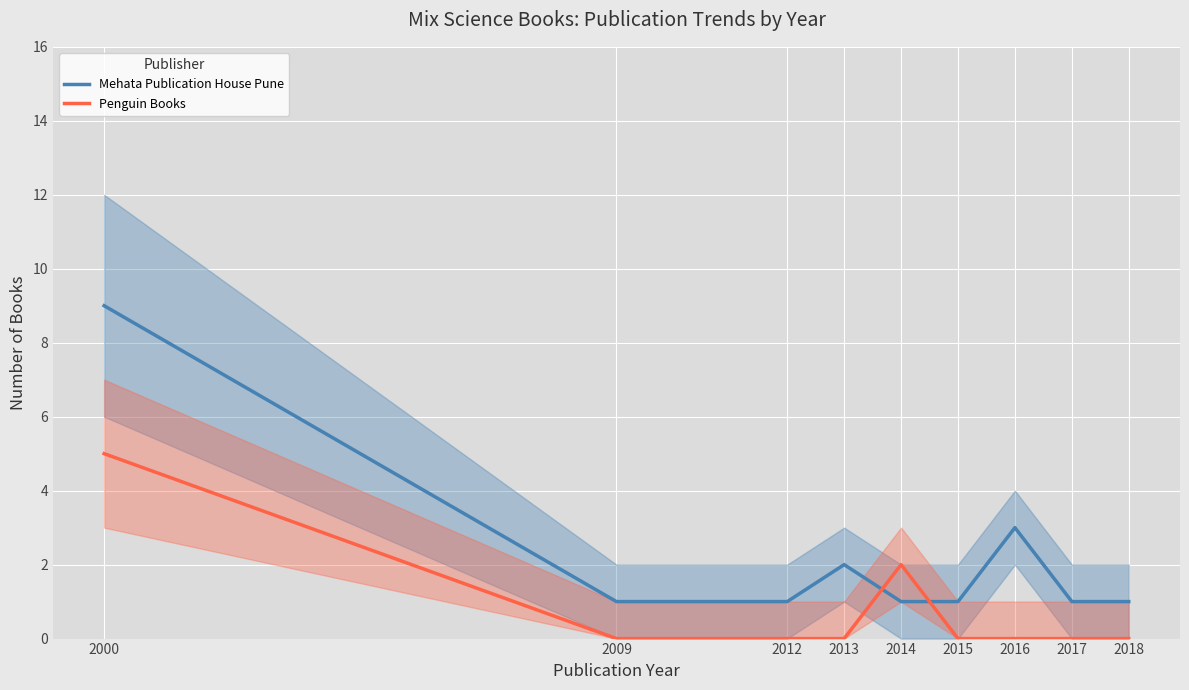

What is the spread (max minus min) of values at 2014?

1